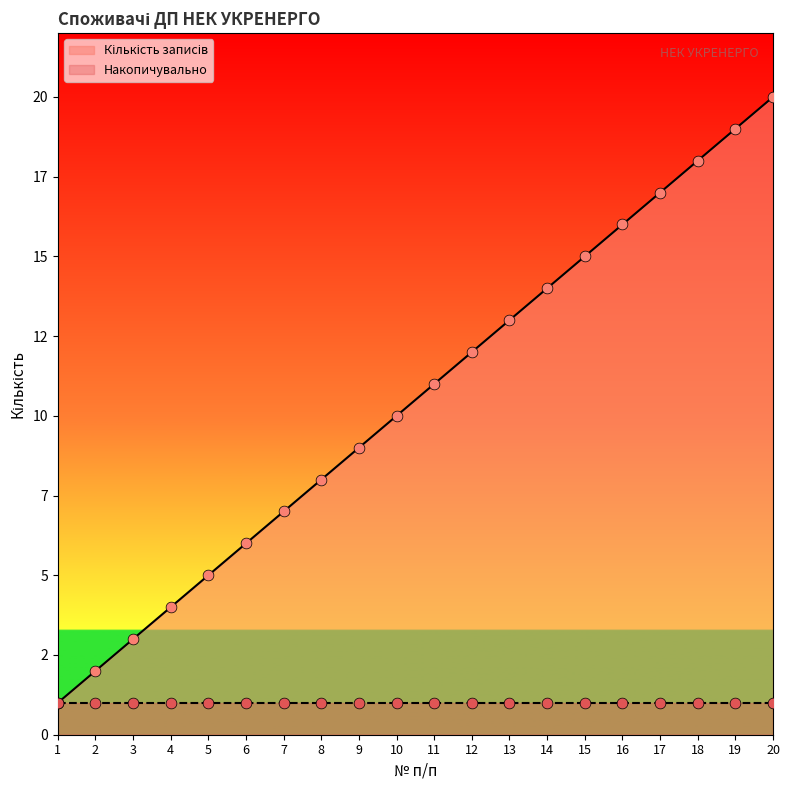

Between 8 and 1, which is larger?

8